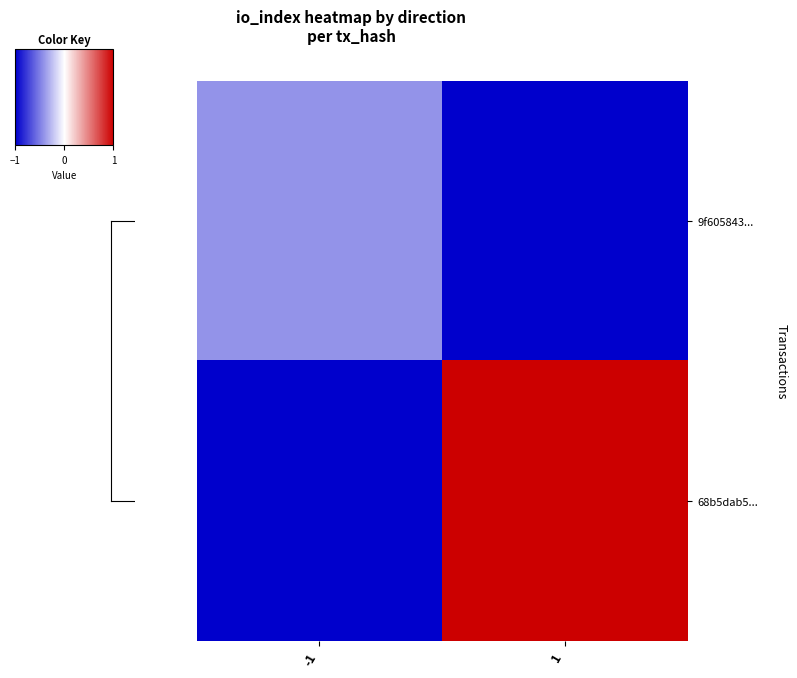

Rank the series by their average value, from lowest to highest.

9f605843..., 68b5dab5...